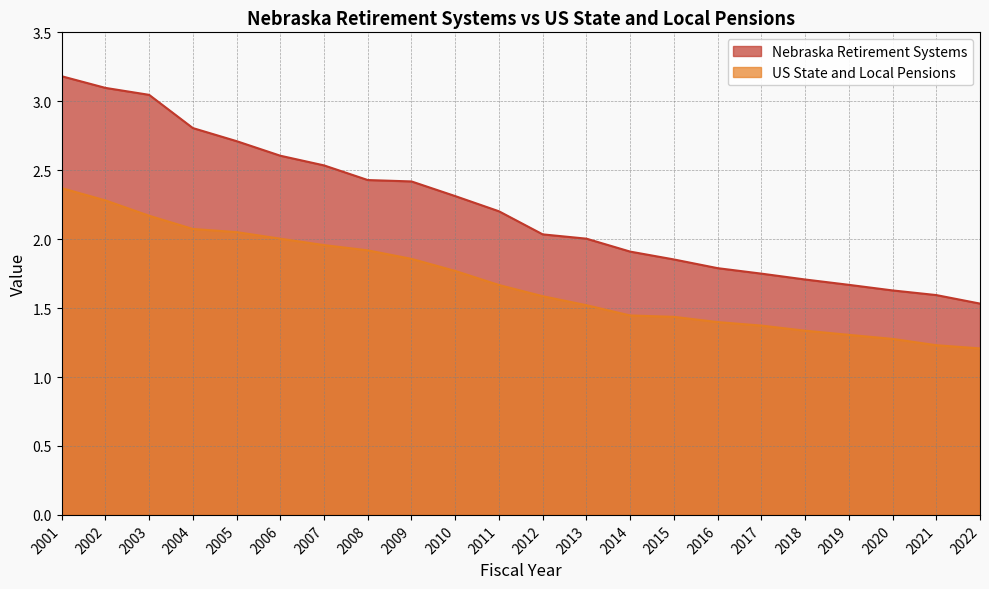

What is the average value of the US State and Local Pensions series?

1.7